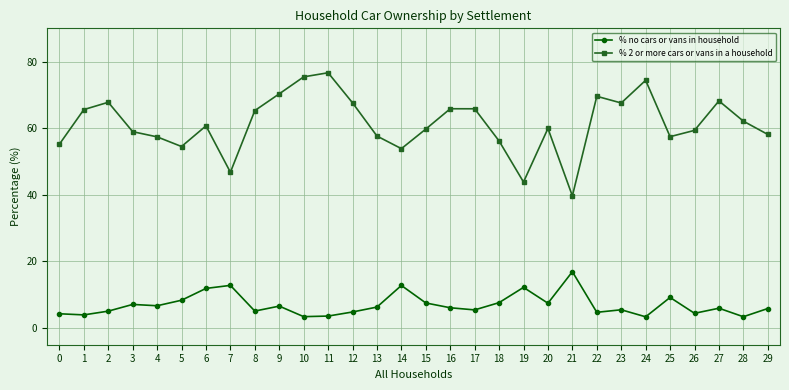

Which series has the largest range (max minus min)?

% 2 or more cars or vans in a household